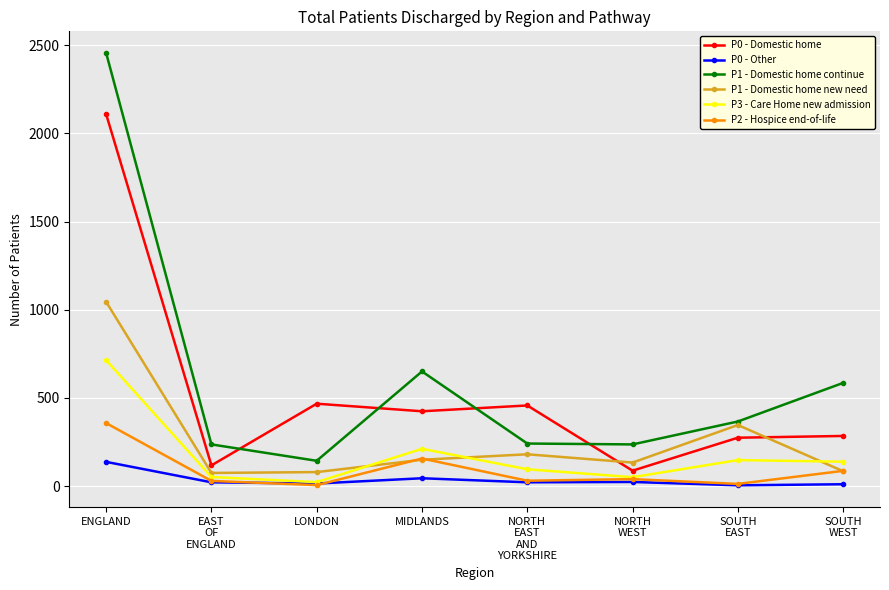

At which label does P0 - Other first exceed 21?

ENGLAND